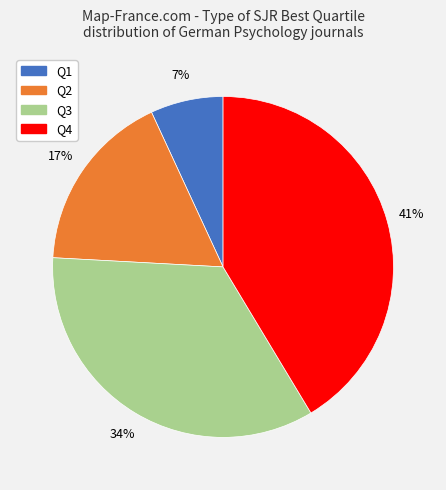

To the nearest percent, what portion does Q1 represent?

7%